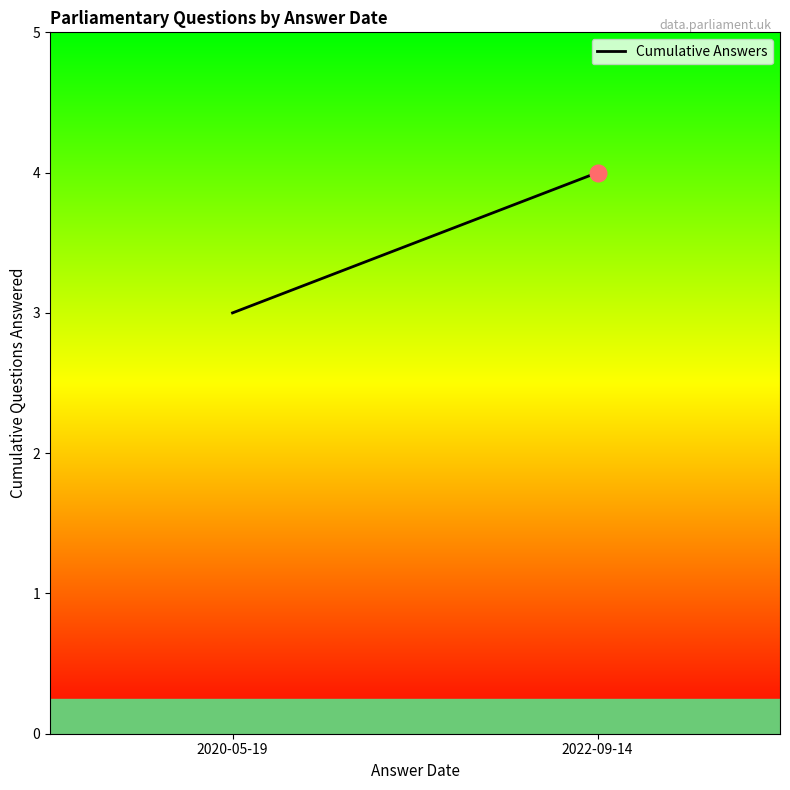

Reading left to right, what are all the values shown in this chart?

3	4